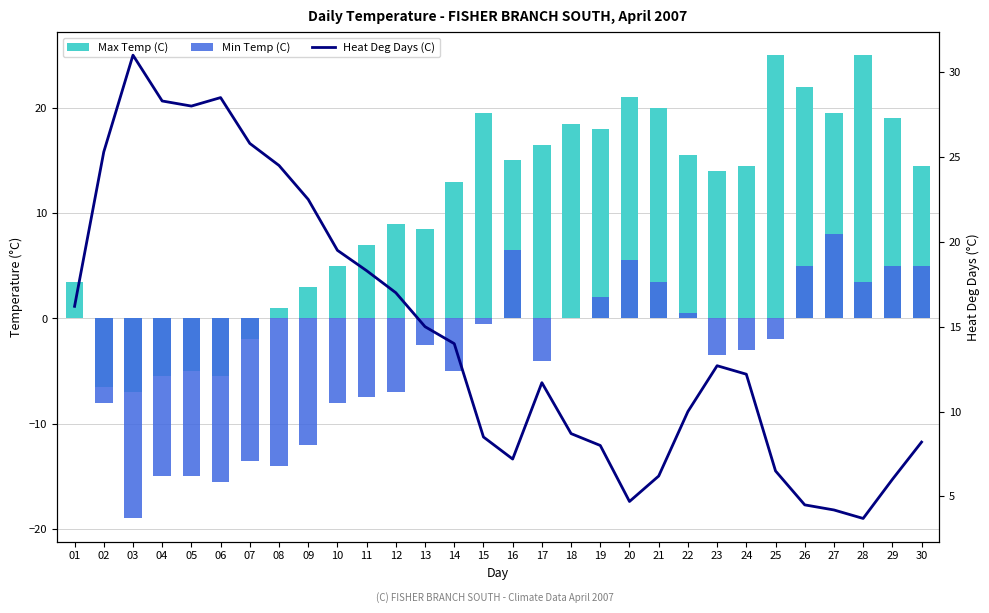

How many data points in Min Temp (C) are above -2?

13